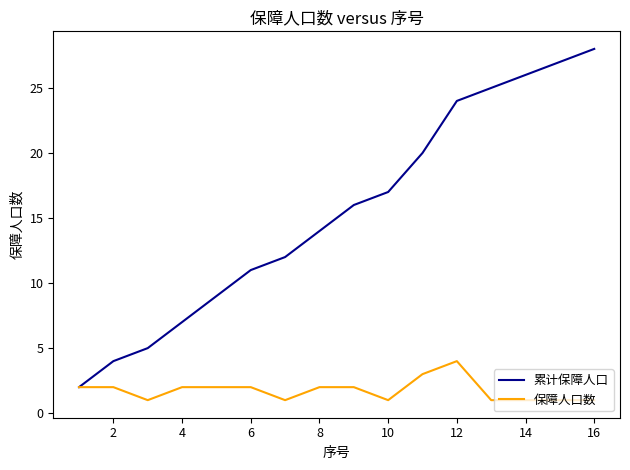

Which series has the largest range (max minus min)?

累计保障人口